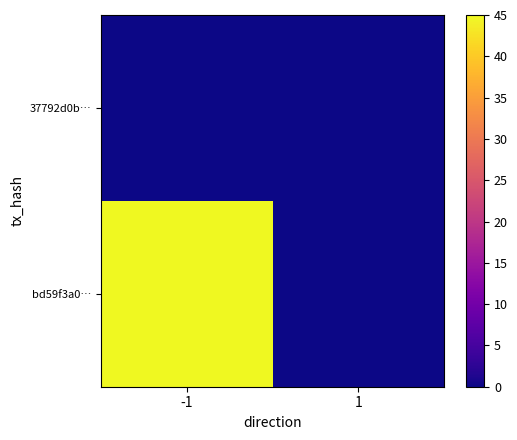

Rank the series by their average value, from highest to lowest.

37792d0b…, bd59f3a0…